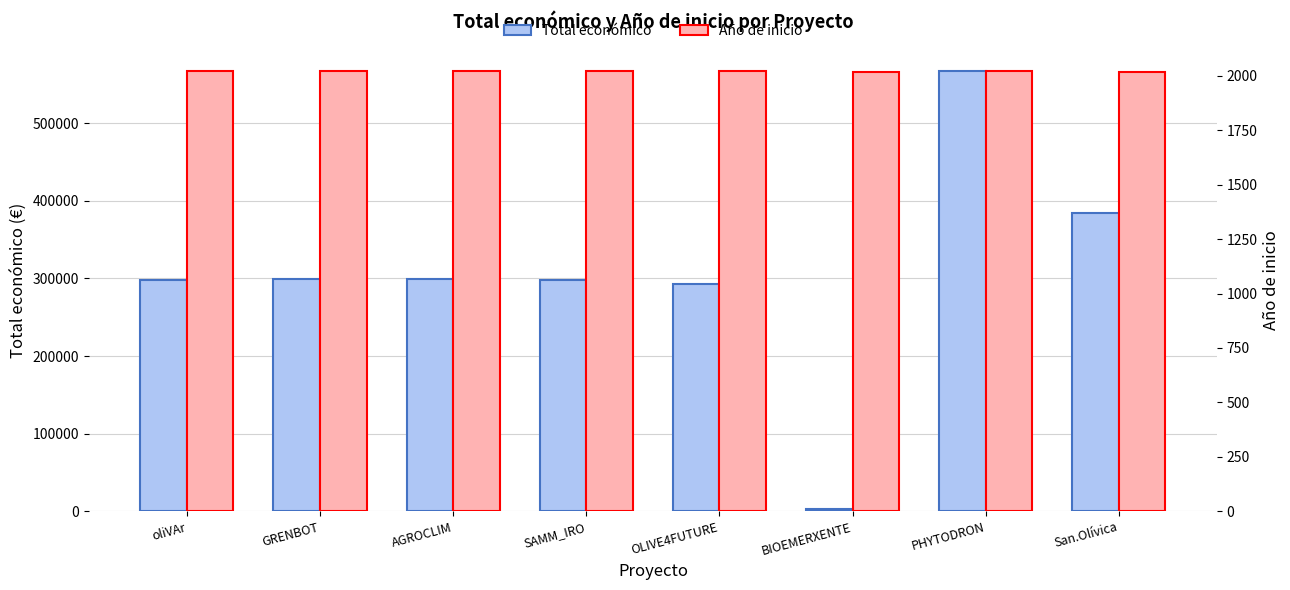

At which label does Año de inicio reach its peak?

oliVAr